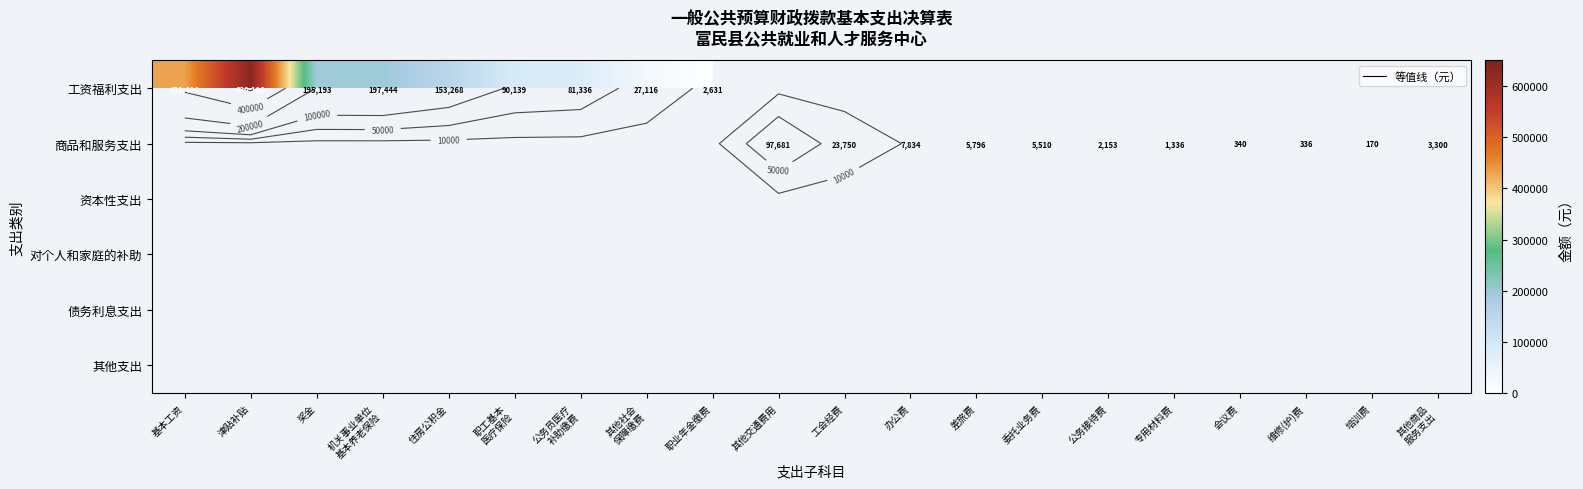

How many distinct data groups are displayed?

6